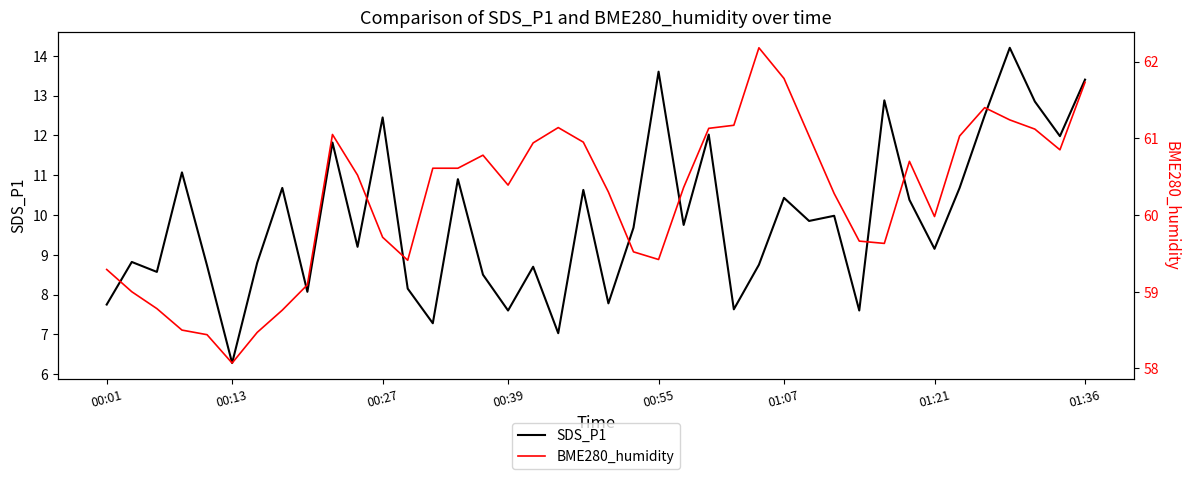

What is the maximum value for SDS_P1?

14.2